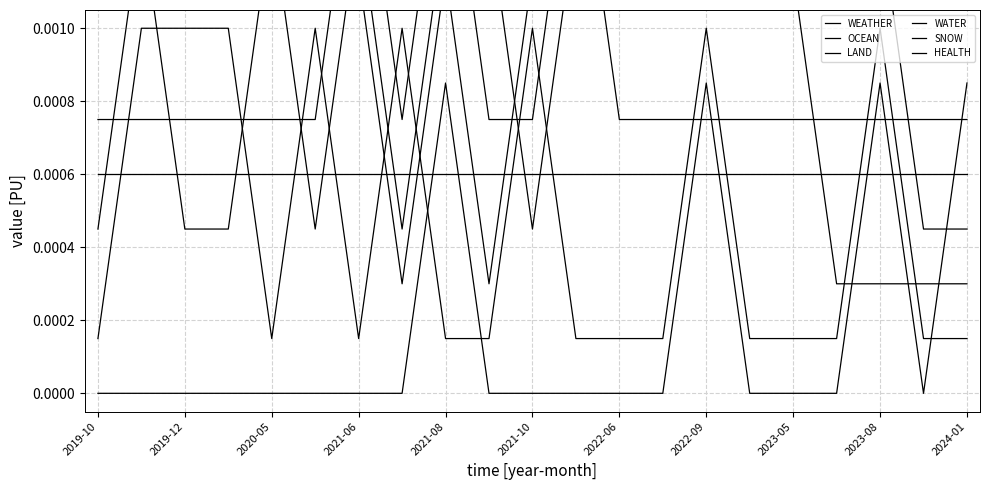

At which label is LAND closest to 0?

2022-09